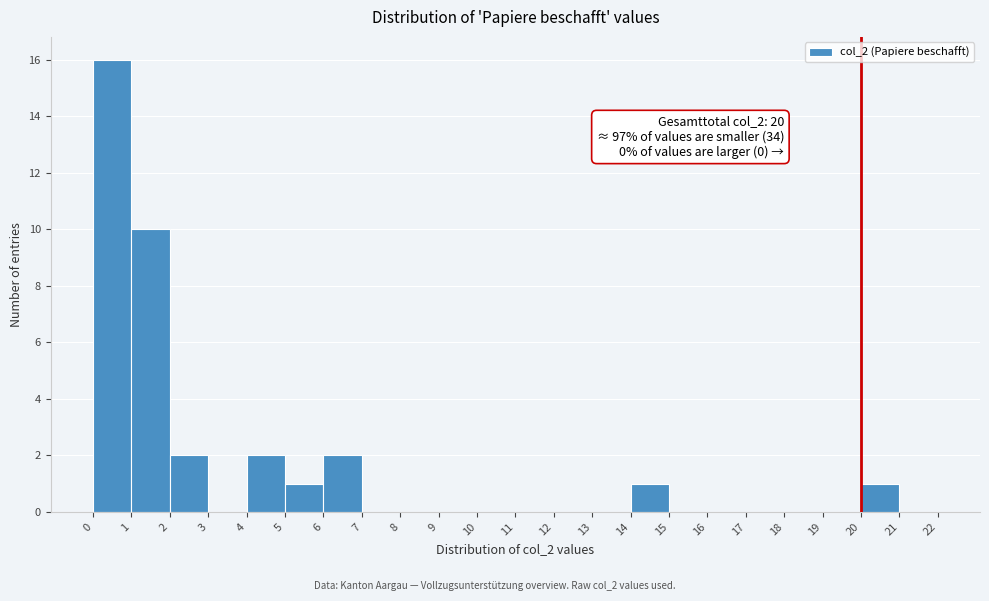

Over which range of the x-axis is the bar tallest?

0 to 1